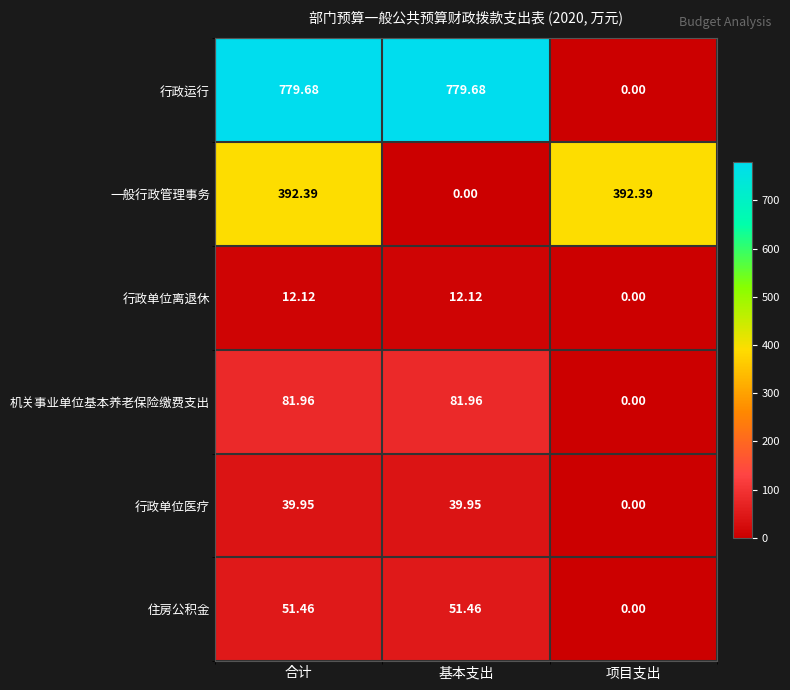

Rank the series at 基本支出 from lowest to highest value.

一般行政管理事务, 行政单位离退休, 行政单位医疗, 住房公积金, 机关事业单位基本养老保险缴费支出, 行政运行